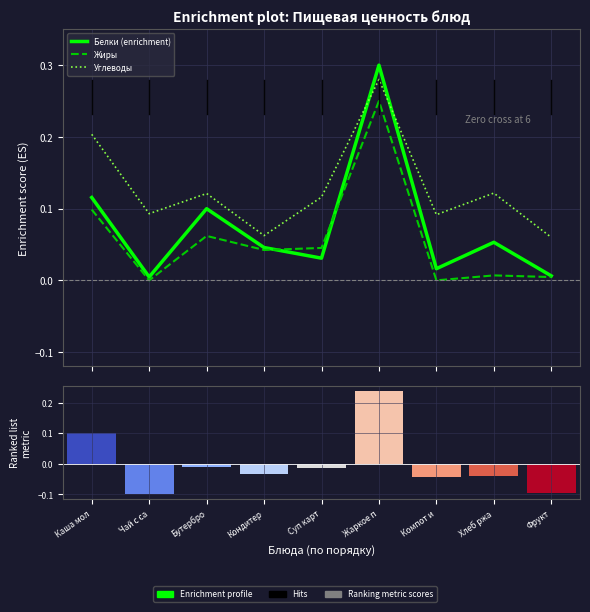

How many data points does each series have?

9